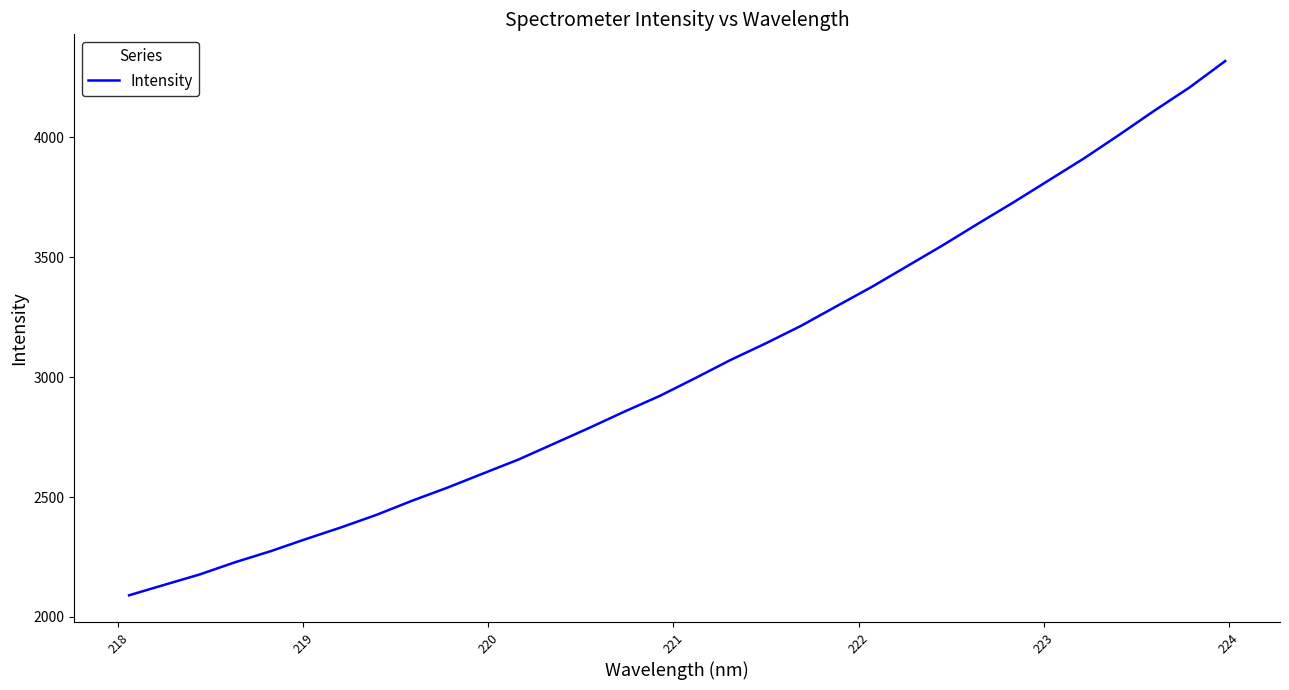

What is the smallest value displayed?

2090.3